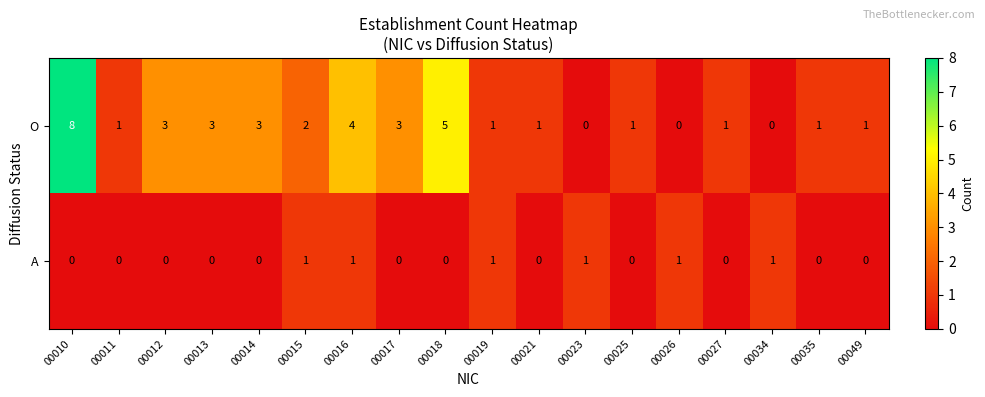

The value of O at 00049 is 0. True or false?

False